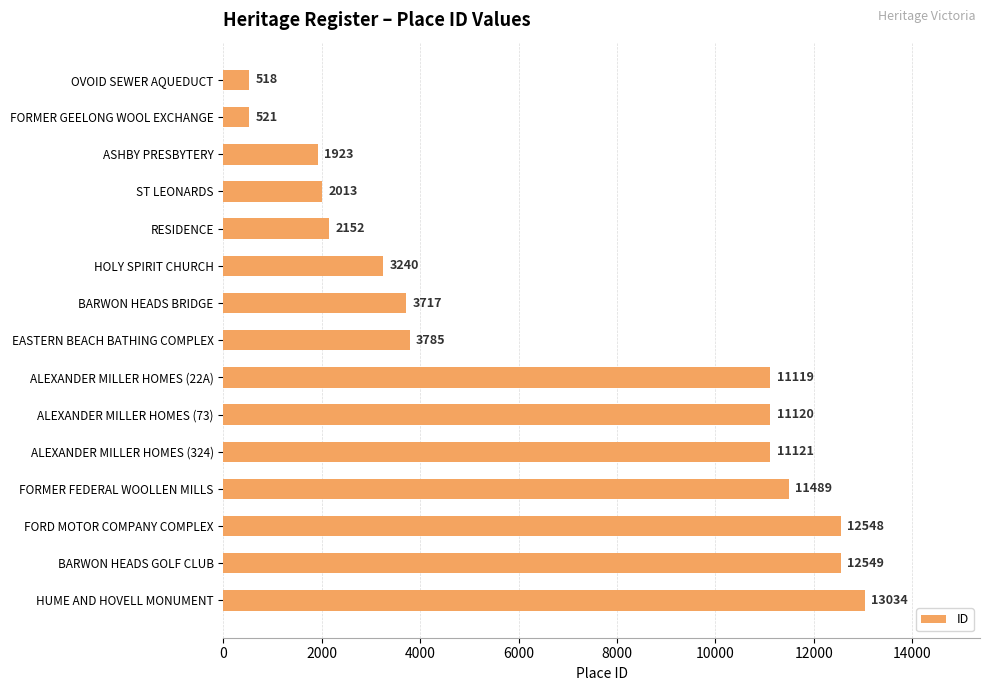

Reading top to bottom, extract all data points from this chart.

518	521	1923	2013	2152	3240	3717	3785	11119	11120	11121	11489	12548	12549	13034